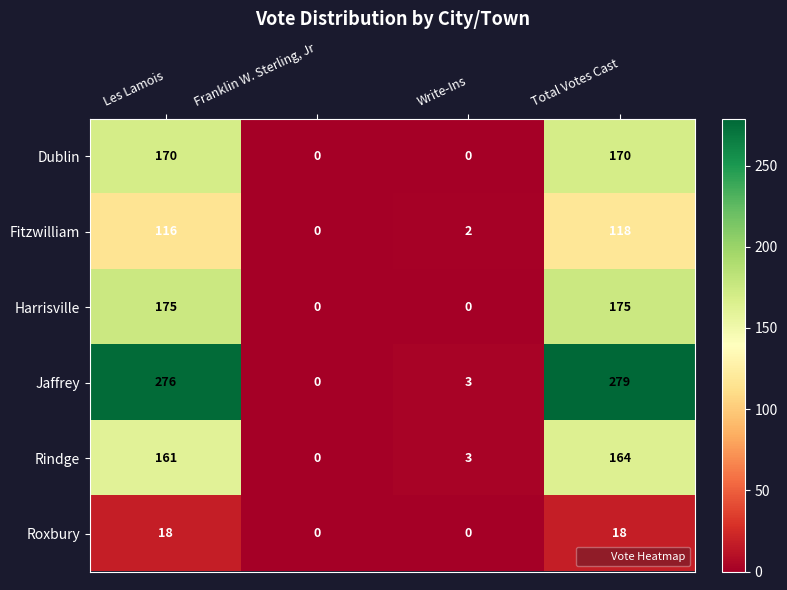

How many positive values does the Jaffrey series have?

3